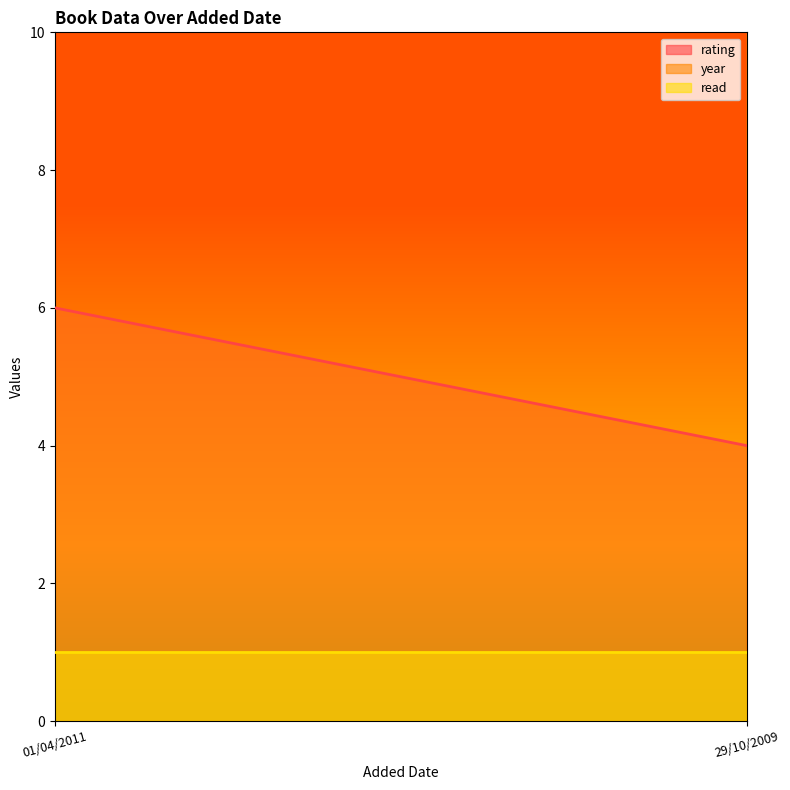

How many series are shown in this chart?

3